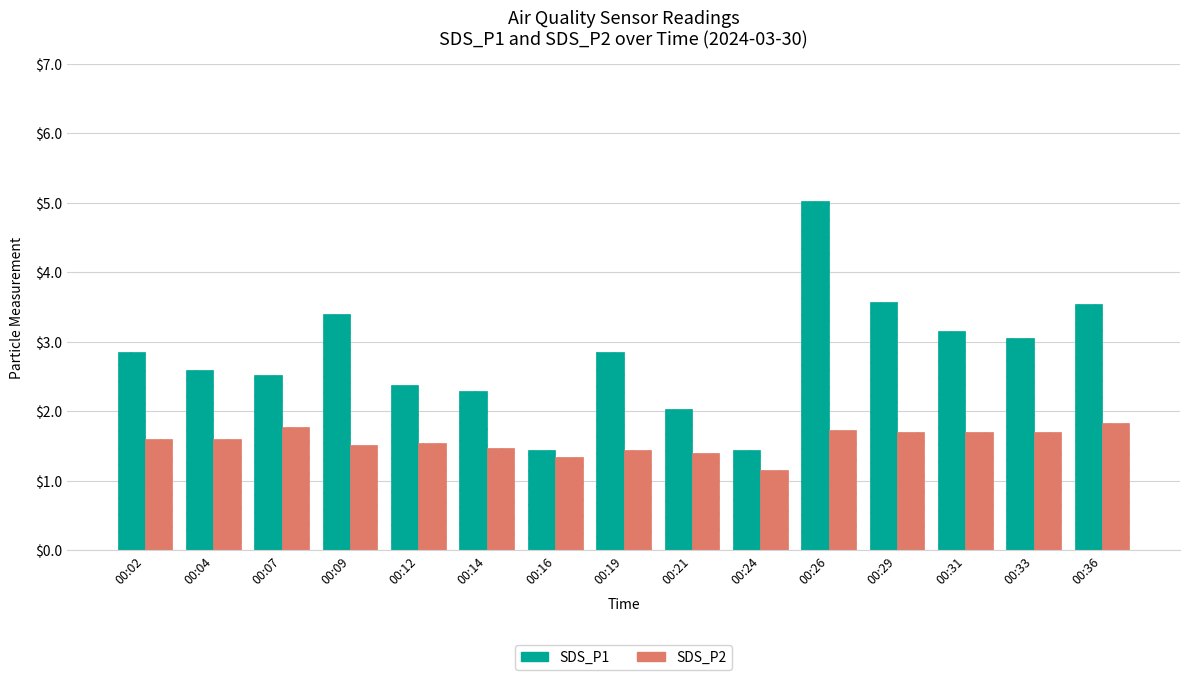

How many groups of bars are there?

15